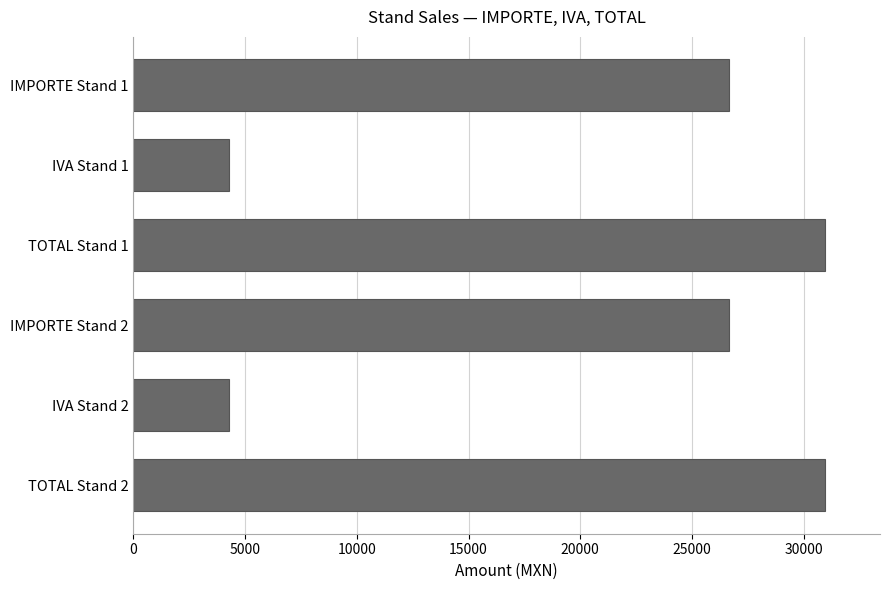

Is it true that the value at IVA Stand 1 is 2154.7?

False